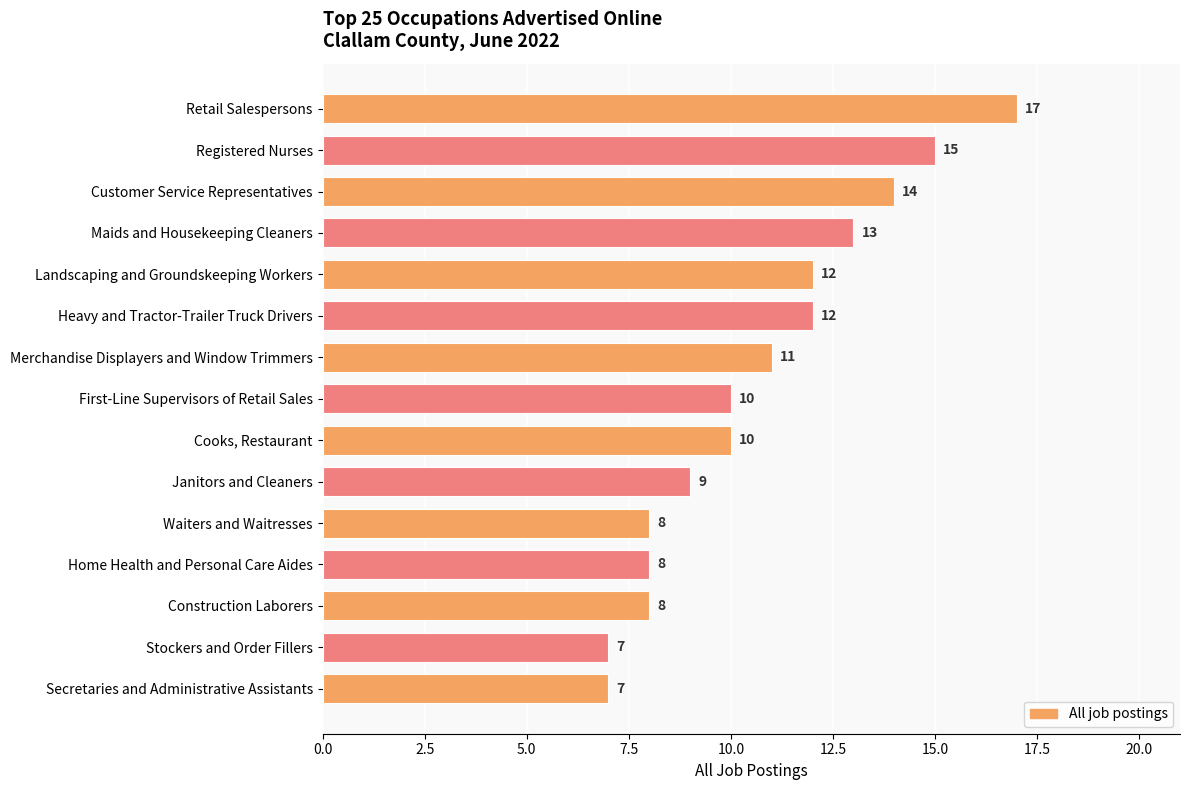

What is the sum of all values?

161